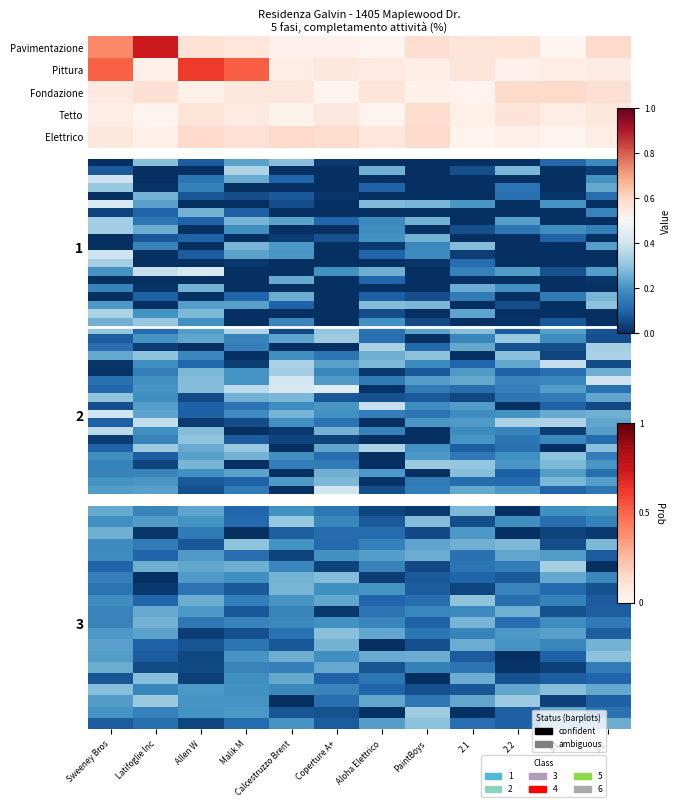

Between Latifoglie Inc and 2.2, which is larger?

Latifoglie Inc